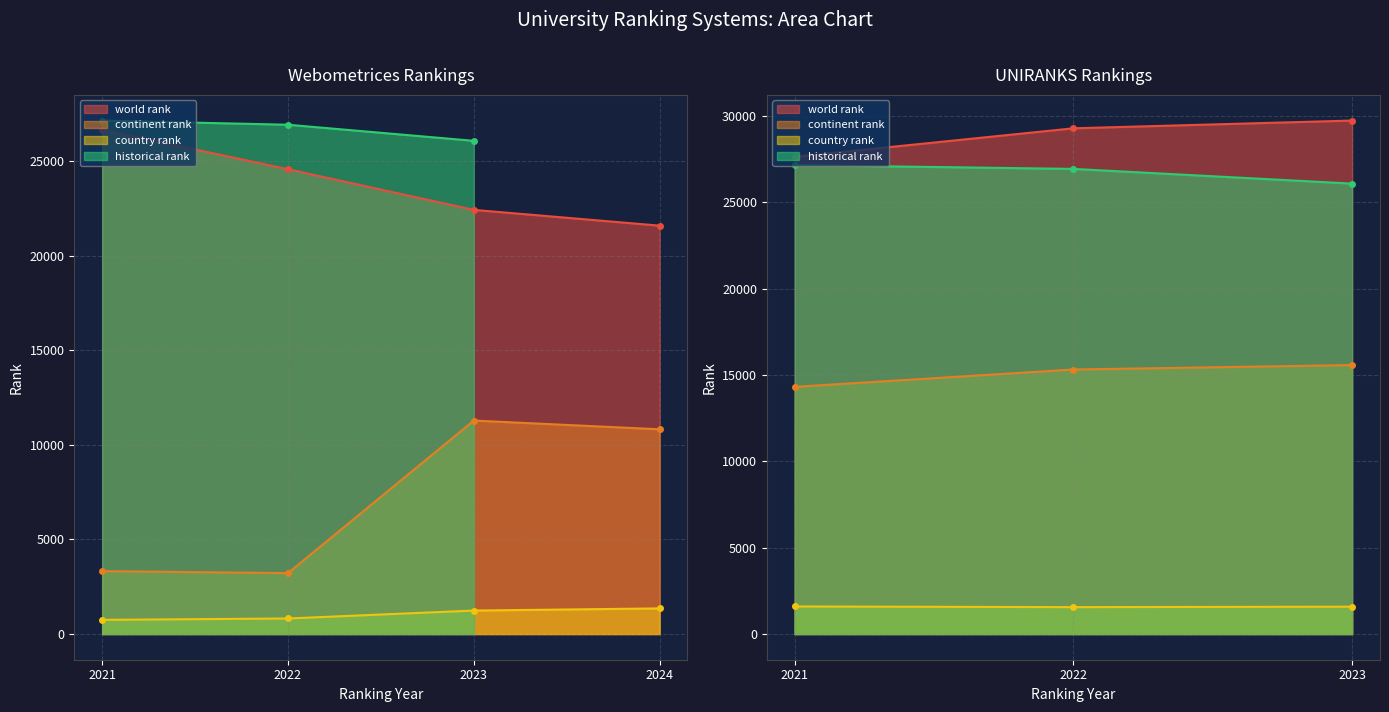

What is the sum of all country rank values?

8910.0